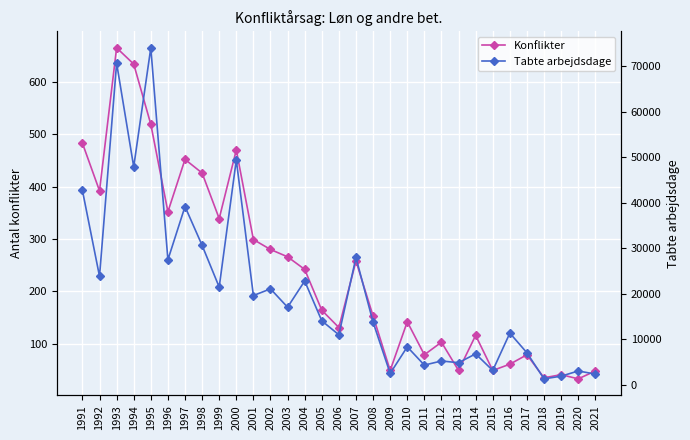

Which series has the largest range (max minus min)?

Tabte arbejdsdage